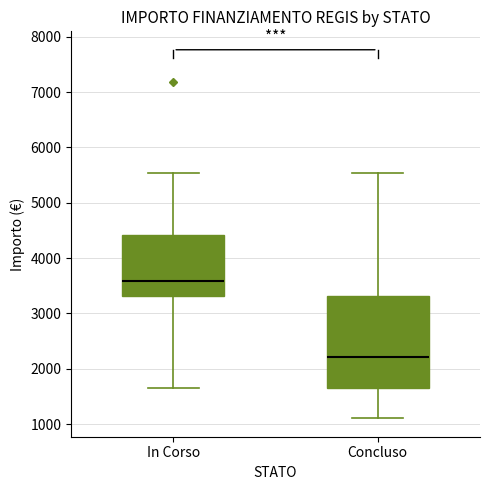

Which box has the highest median line?

In Corso